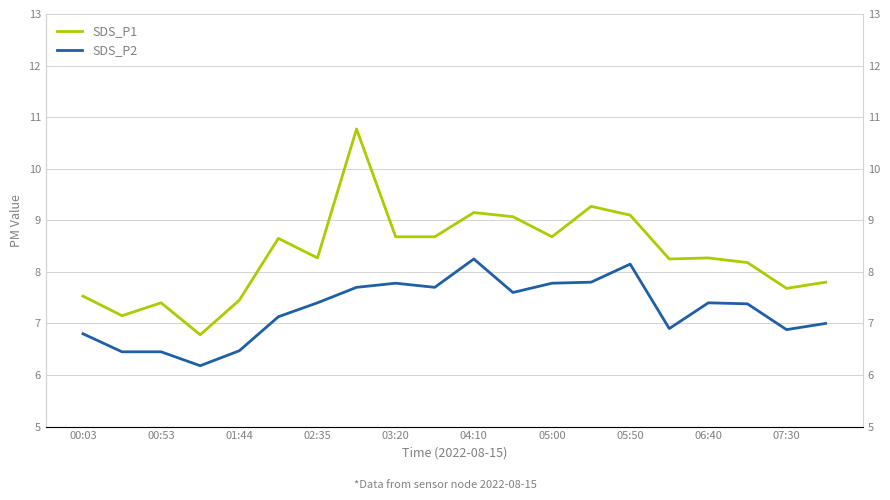

True or false: SDS_P2 and SDS_P1 intersect in this chart.

False